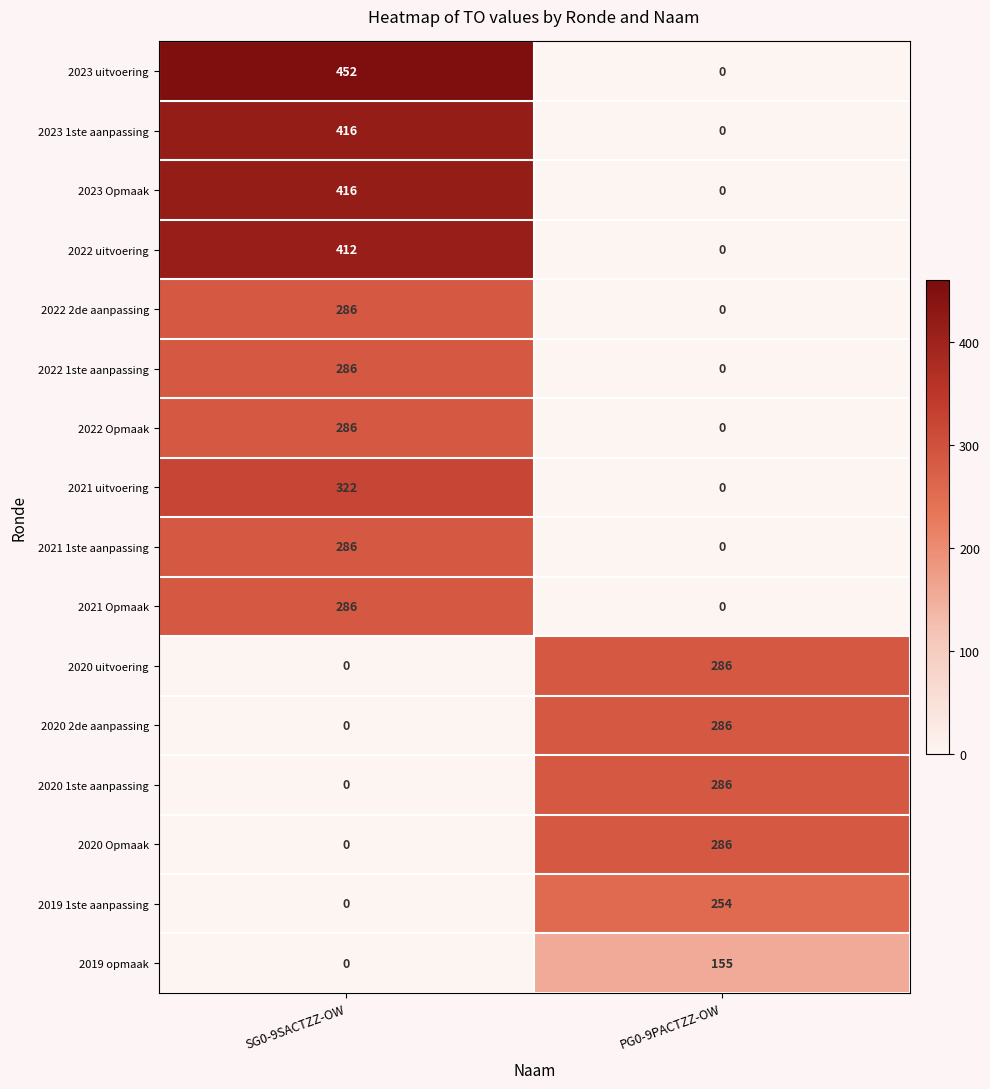

Which series has the largest total across all categories?

2023 uitvoering